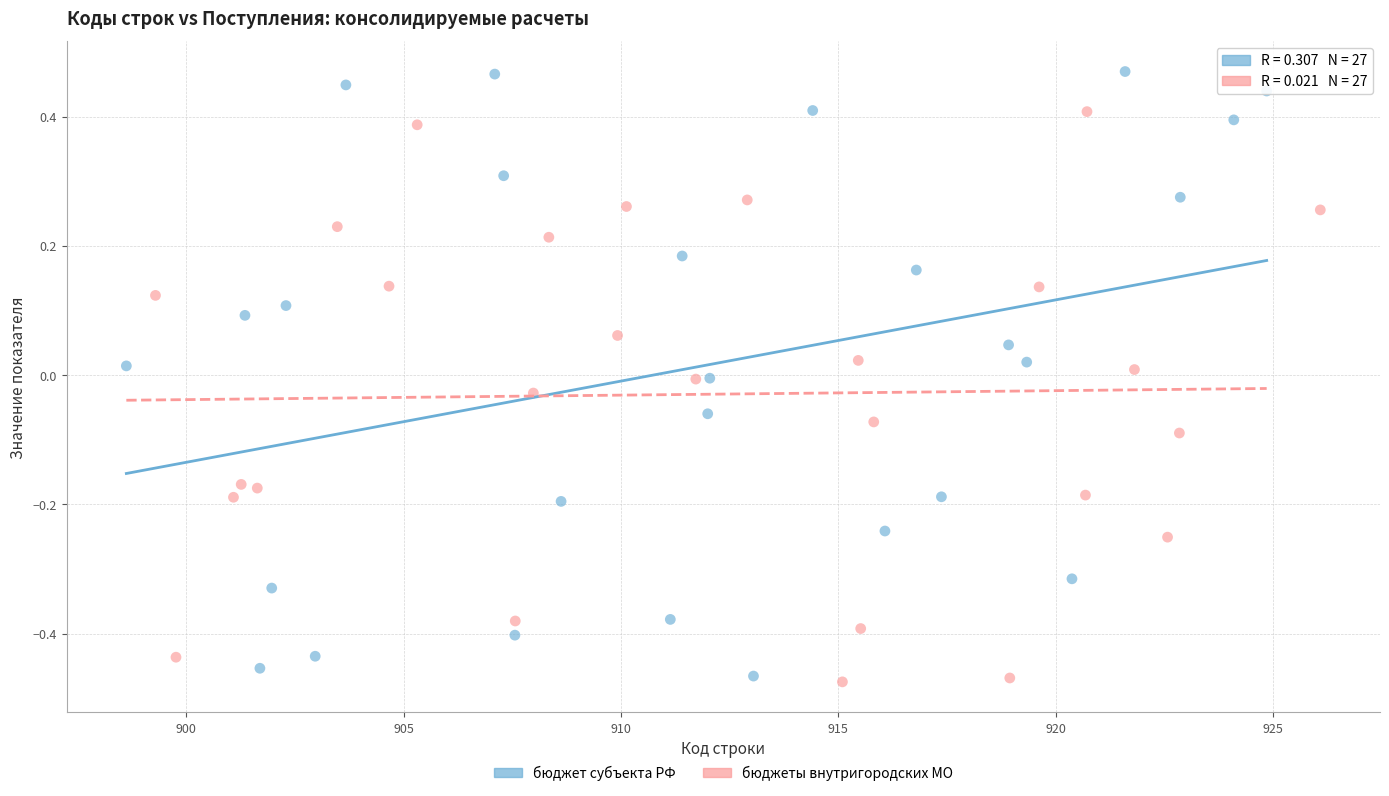

Which series has the largest Y range (max minus min)?

бюджет субъекта РФ